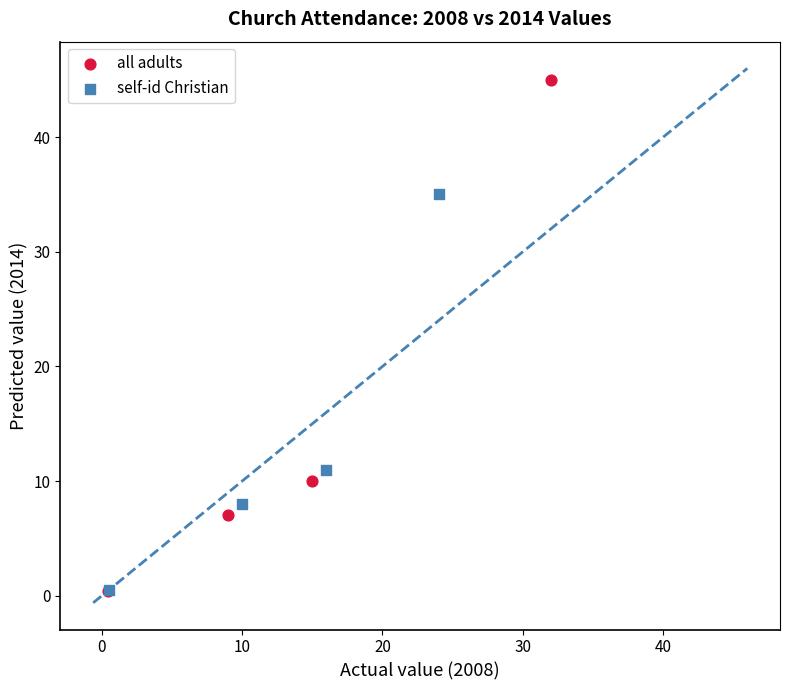

Which series contains the highest Y value?

all adults